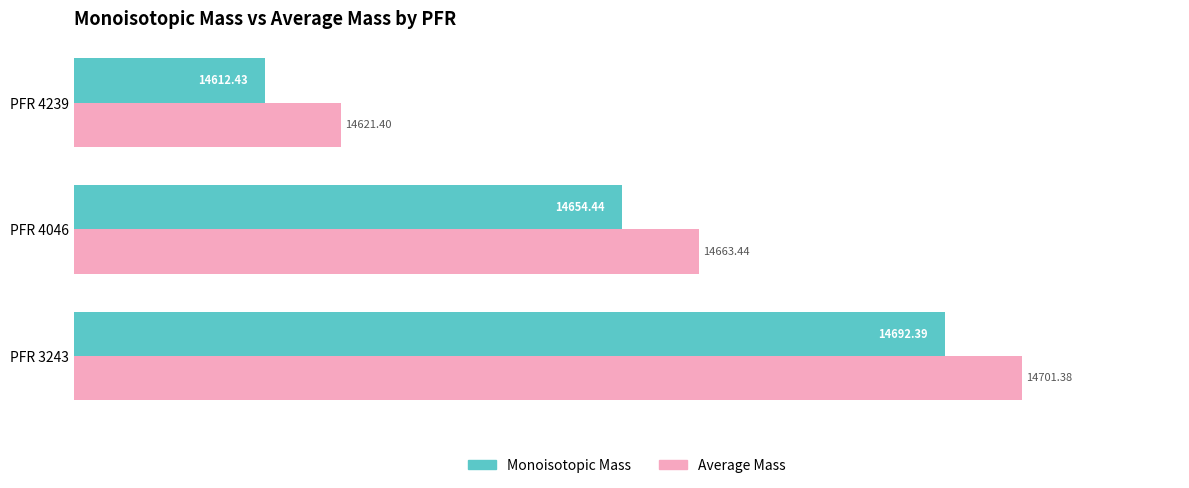

At which label is Monoisotopic Mass closest to 14652?

PFR 4046